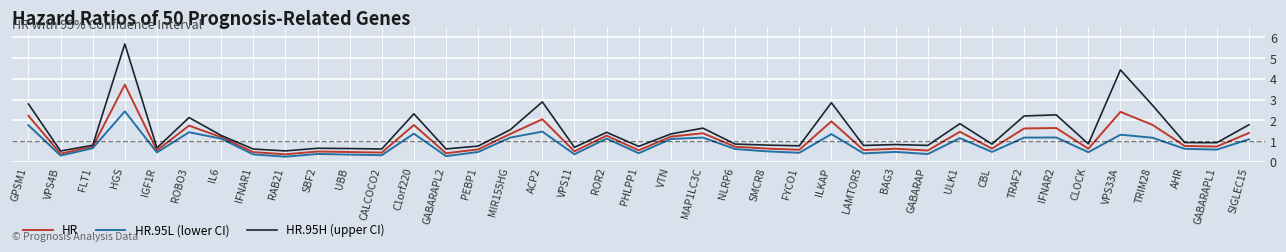

How many lines are shown in the chart?

3